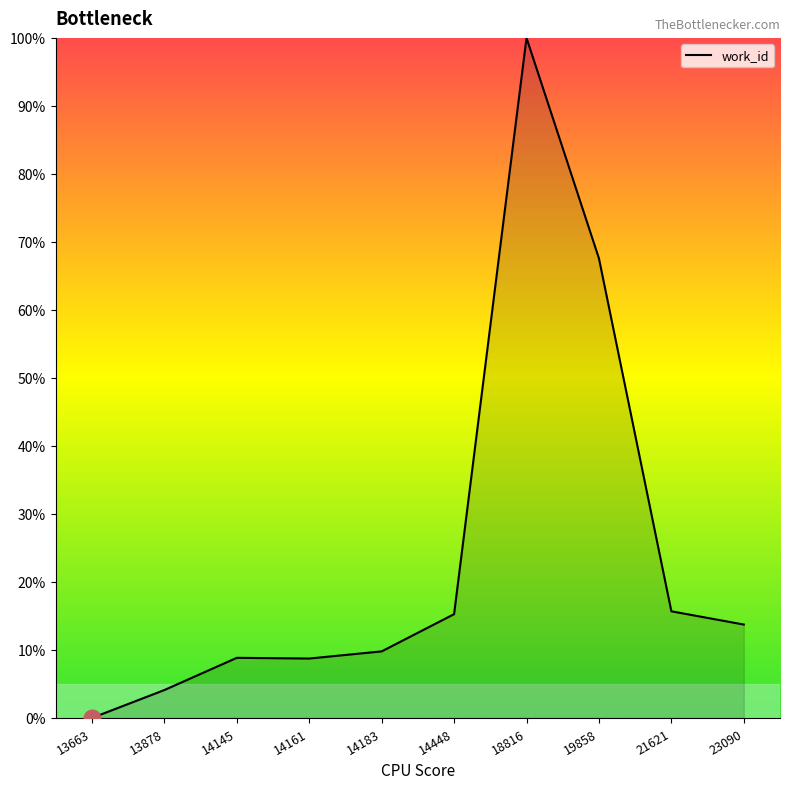

True or false: there are more than 2 points higher than both neighbors.

False